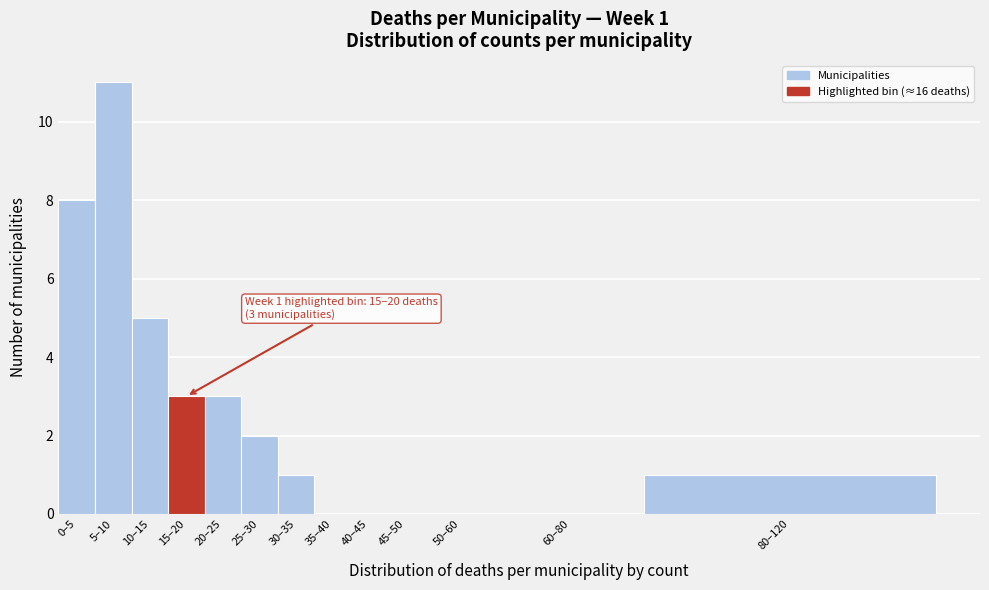

Reading left to right, list all the values displayed in this chart.

0–5=8	5–10=11	10–15=5	15–20=3	20–25=3	25–30=2	30–35=1	35–40=0	40–45=0	45–50=0	50–60=0	60–80=0	80–120=1